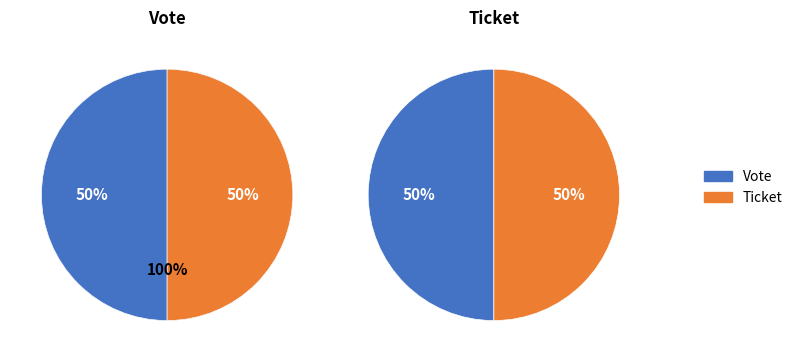

How many slices are in this pie chart?

2